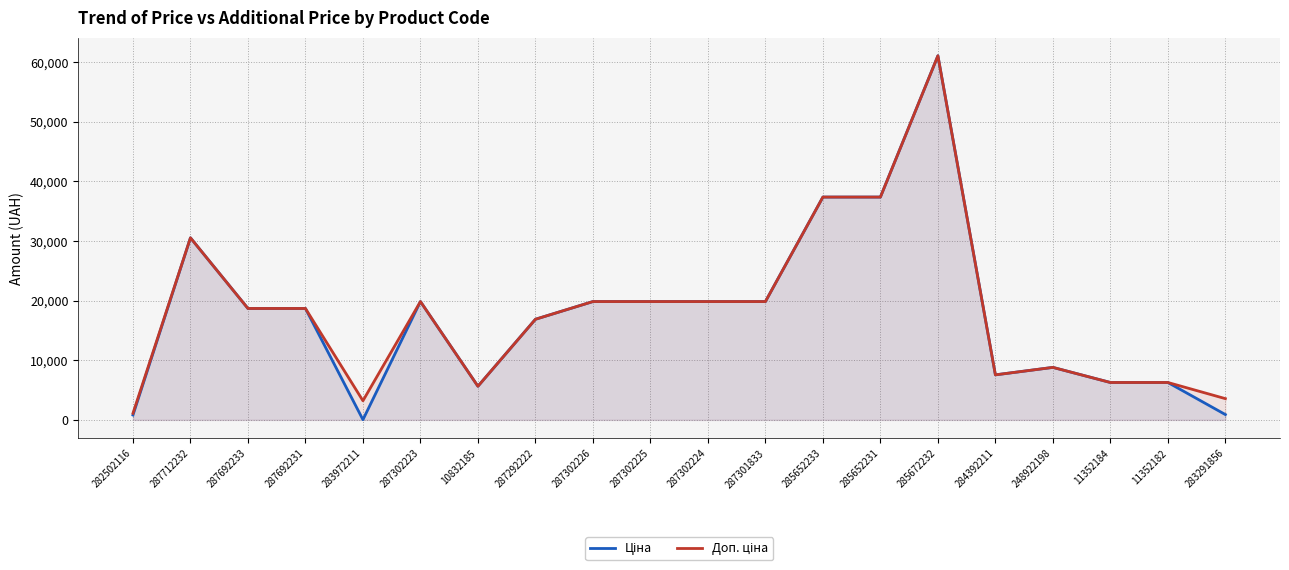

Rank the series at 287712232 from lowest to highest value.

Ціна, Доп. ціна